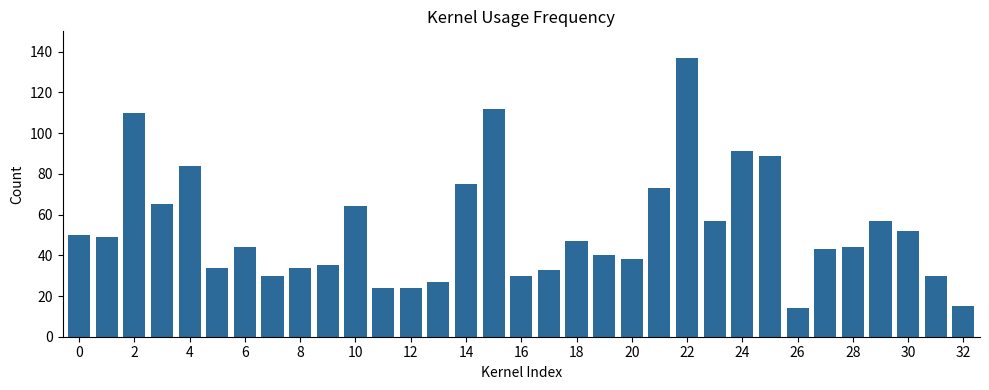

What is the difference between the second highest and minimum values?

98